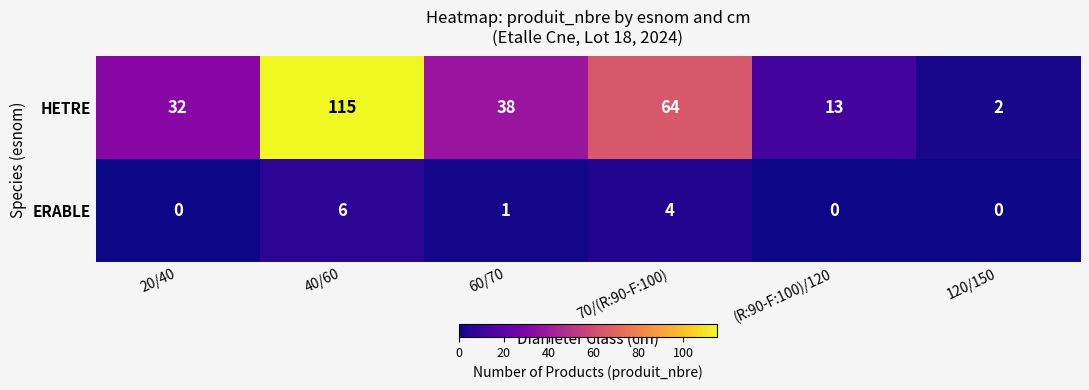

At which label does HETRE reach its peak?

40/60